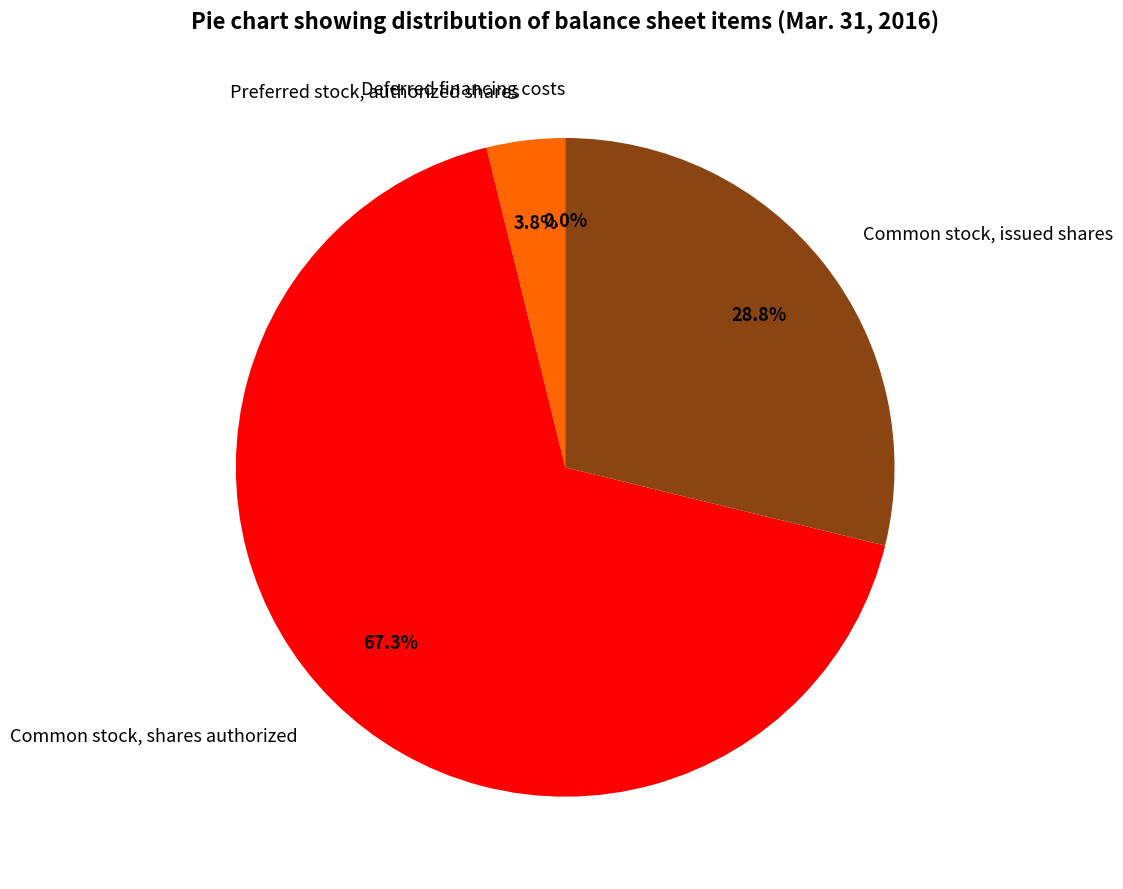

Between Common stock, issued shares and Preferred stock, authorized shares, which is larger?

Common stock, issued shares